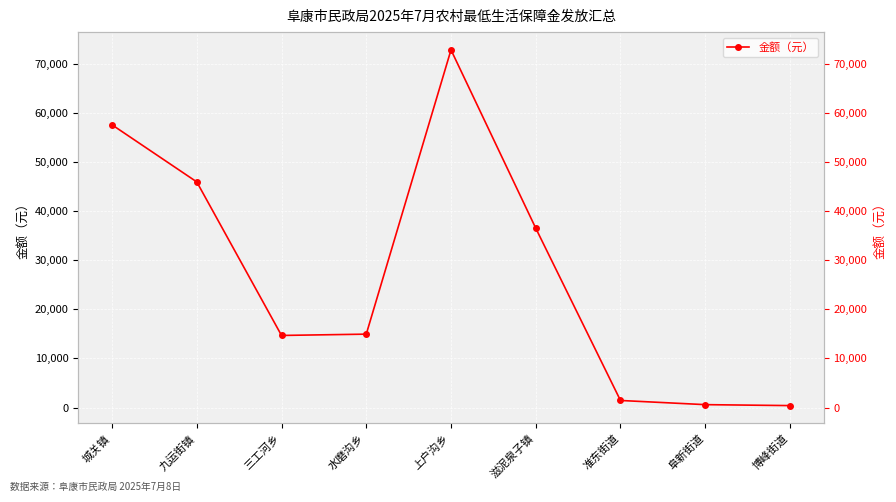

What is the label of the 1st point from the right?

博峰街道